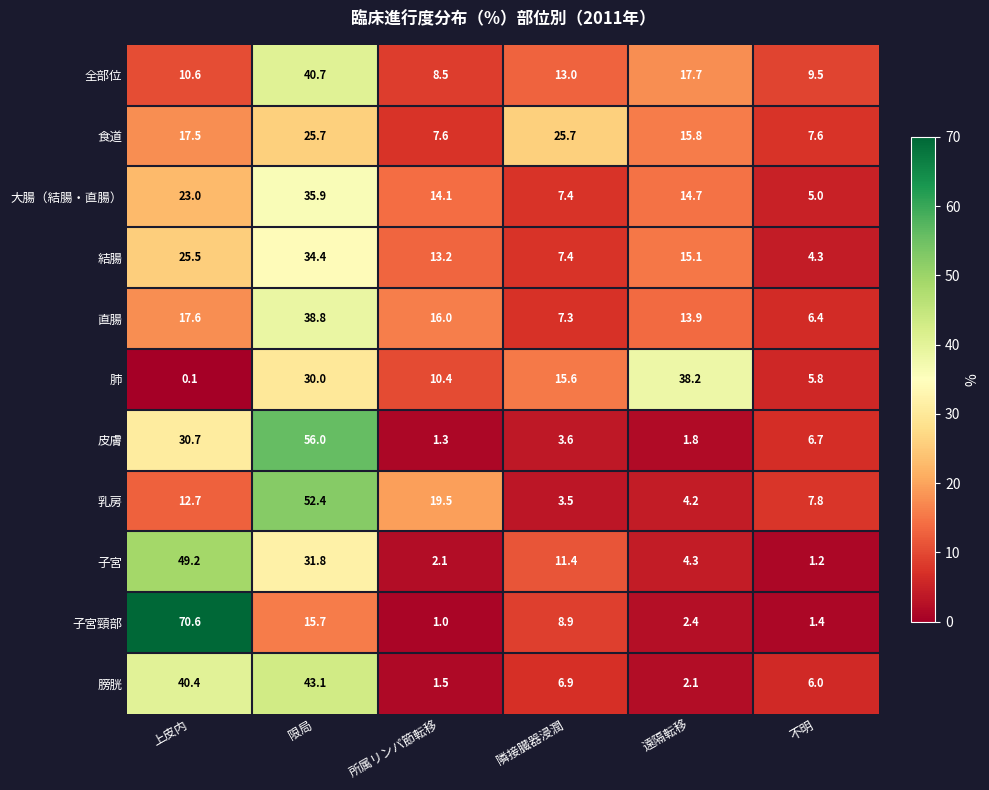

True or false: 膀胱 has a value of 9.1 at 不明.

False